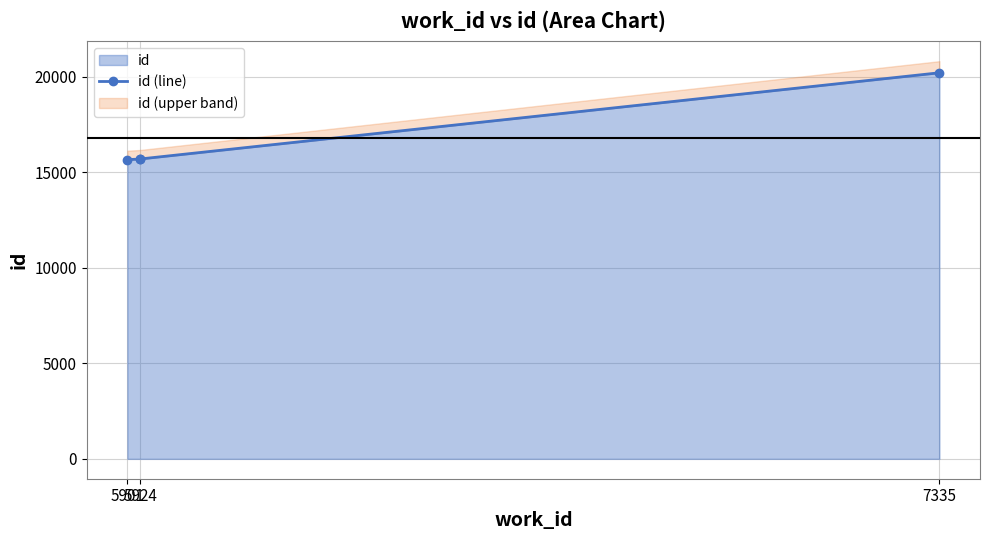

What is the value of the 2nd point from the left?

15703